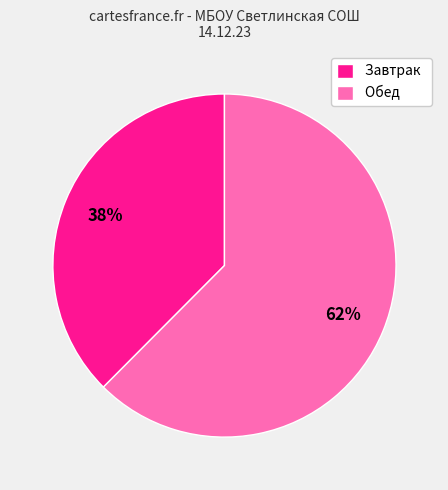

Is there a majority slice in this chart?

Yes